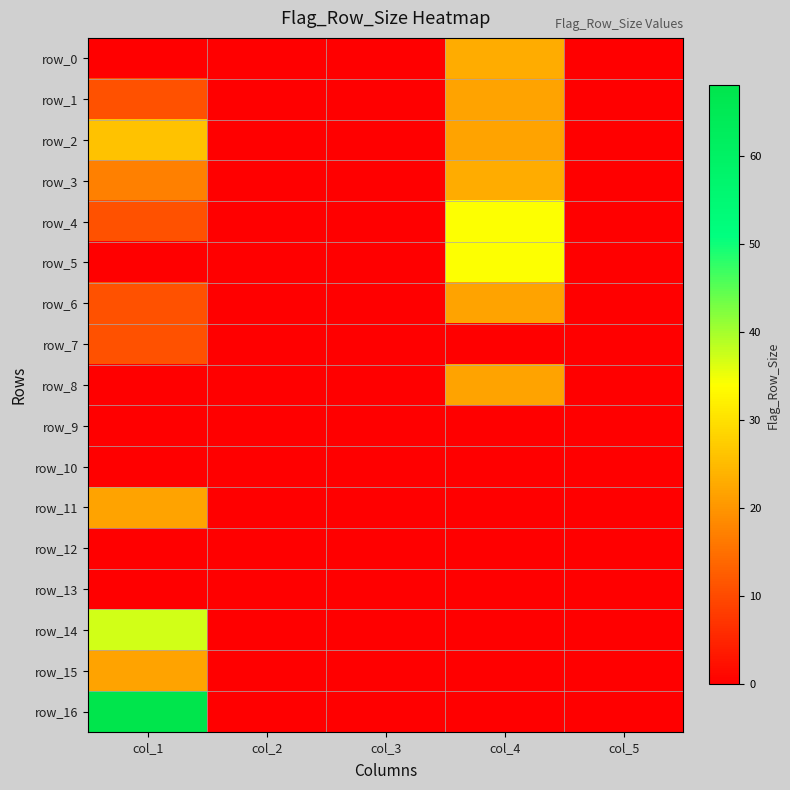

Reading right to left, what are all the values shown in this chart?

row_0: 0	23	0	0	0
row_1: 0	22	0	0	11
row_2: 0	22	0	0	26
row_3: 0	23	0	0	17
row_4: 0	34	0	0	11
row_5: 0	34	0	0	0
row_6: 0	22	0	0	11
row_7: 0	0	0	0	11
row_8: 0	22	0	0	0
row_9: 0	0	0	0	0
row_10: 0	0	0	0	0
row_11: 0	0	0	0	22
row_12: 0	0	0	0	0
row_13: 0	0	0	0	0
row_14: 0	0	0	0	37
row_15: 0	0	0	0	22
row_16: 0	0	0	0	68